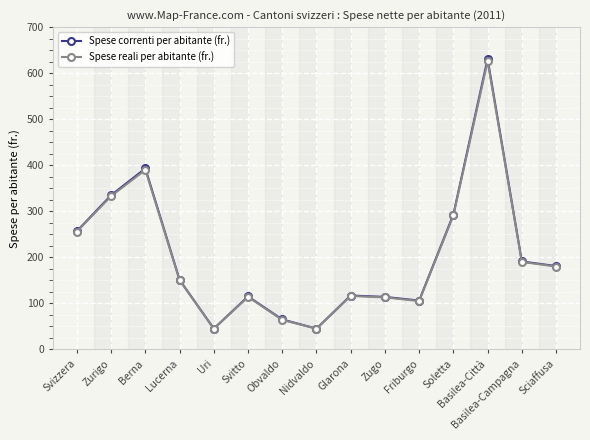

How many lines are shown in the chart?

2